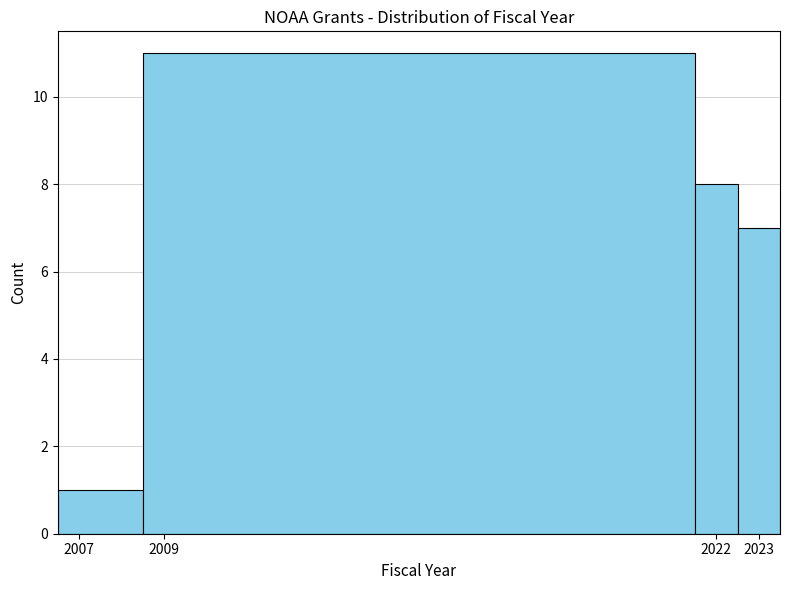

Reading left to right, list every bar in this chart as the range it spans on the x-axis followed by its height. The values are not printed on the chart, so give them approximately, as read against the axis.

2006.5 to 2008.5: 1
2008.5 to 2021.5: 11
2021.5 to 2022.5: 8
2022.5 to 2023.5: 7